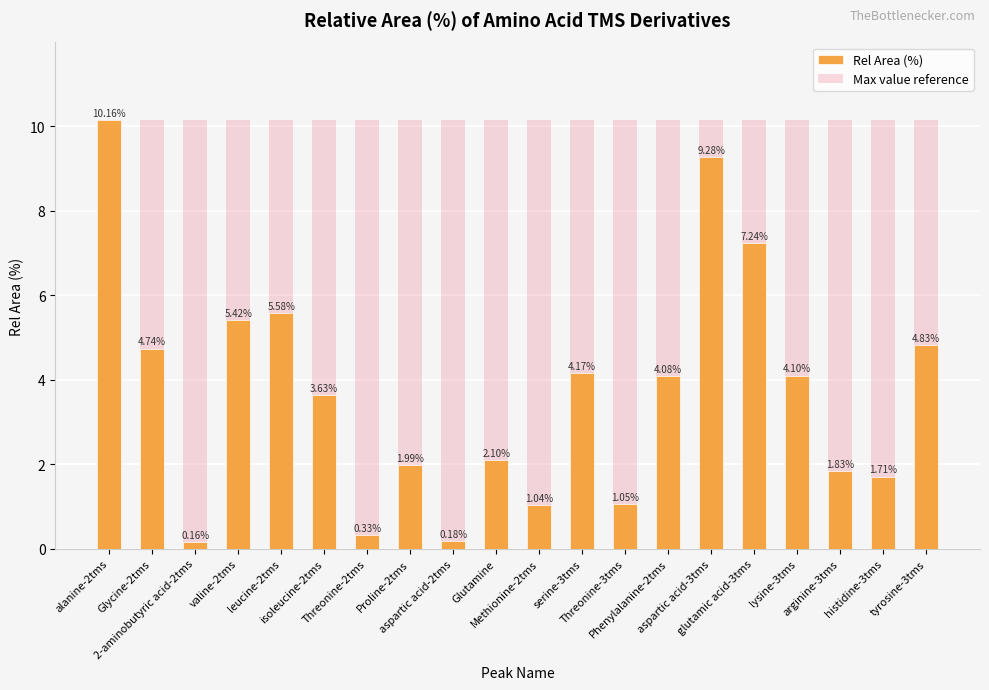

At which category is the sum across all series the highest?

alanine-2tms